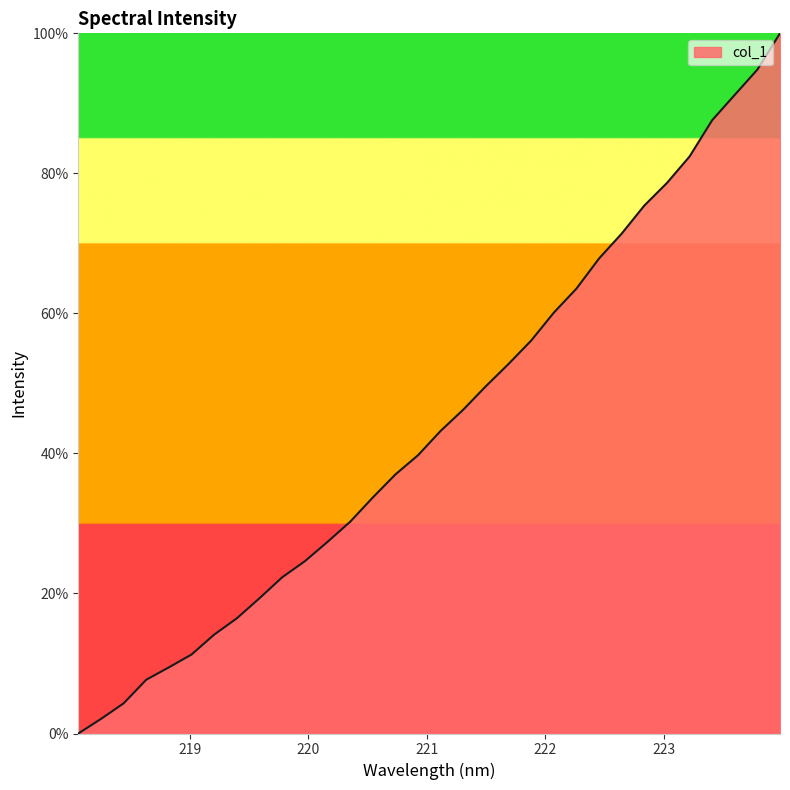

What is the sum of all values?

1420.7